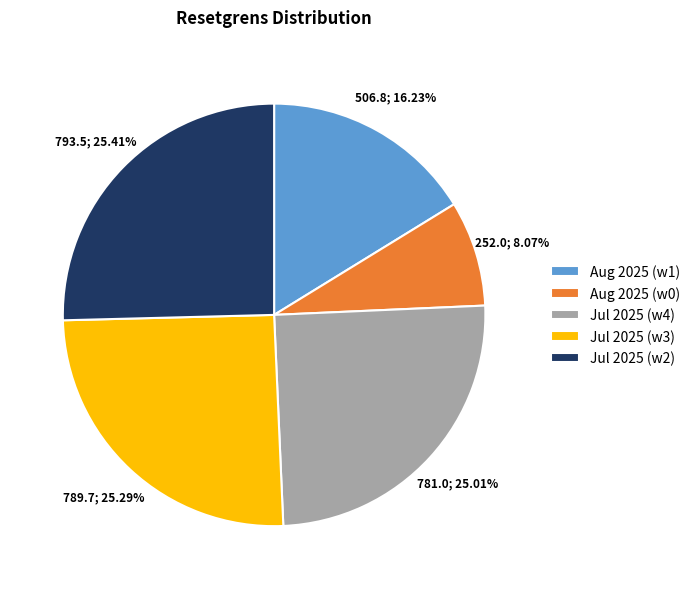

How many segments does this pie chart have?

5